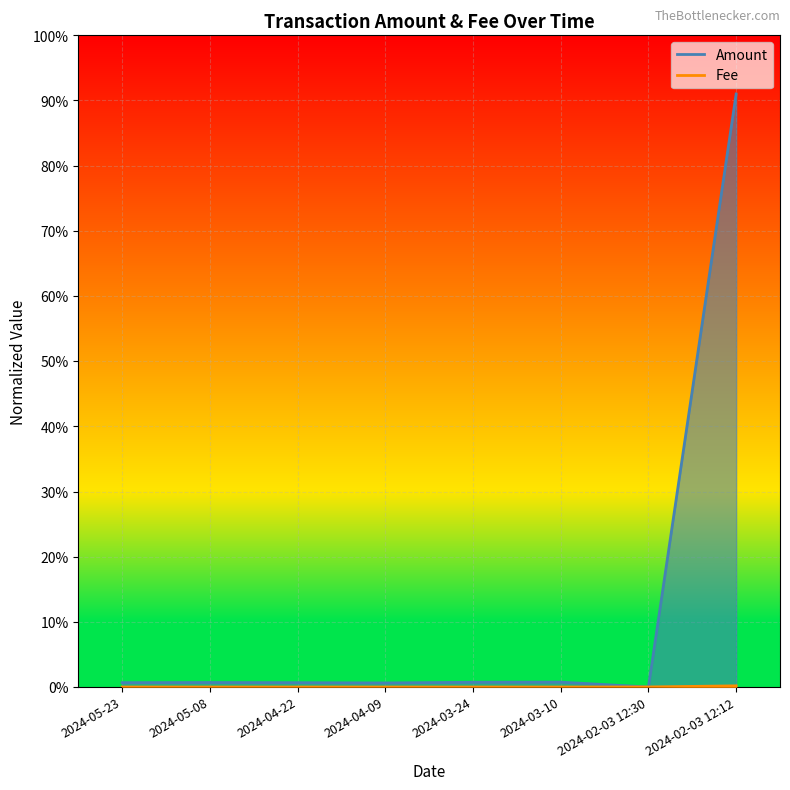

What is the highest value of the Amount series?

0.9